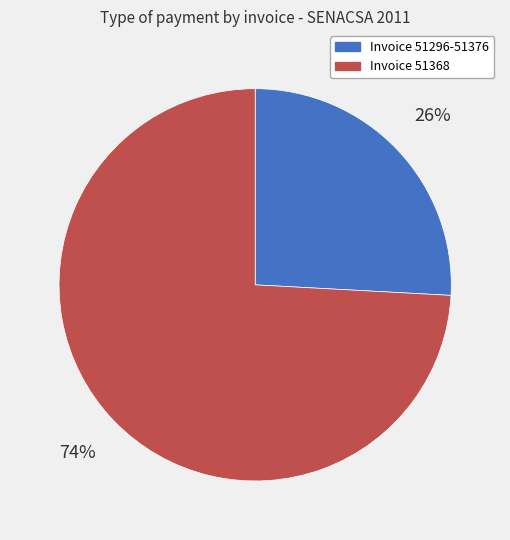

Count the number of slices in the pie.

2